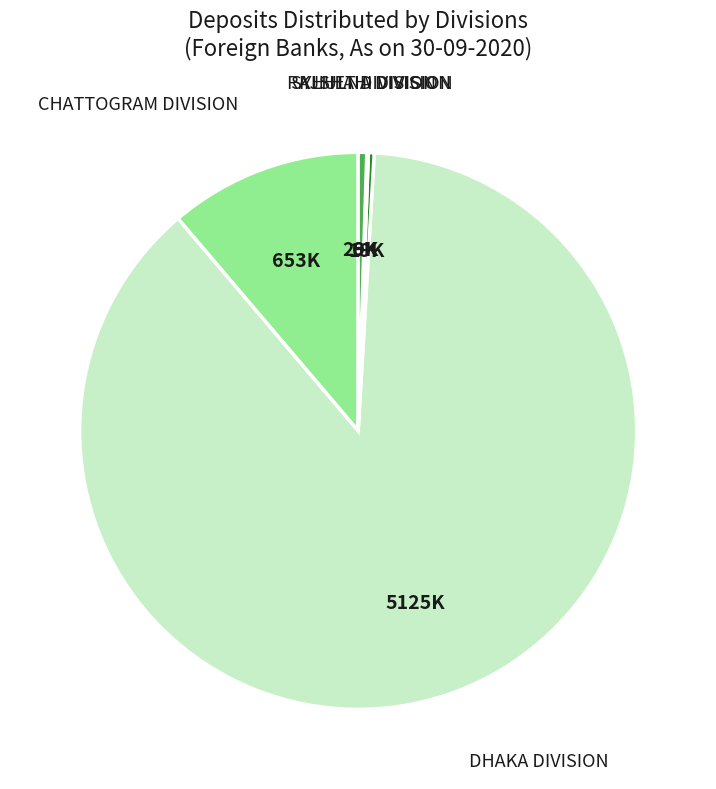

The SYLHET DIVISION slice represents 10% of the pie. True or false?

False